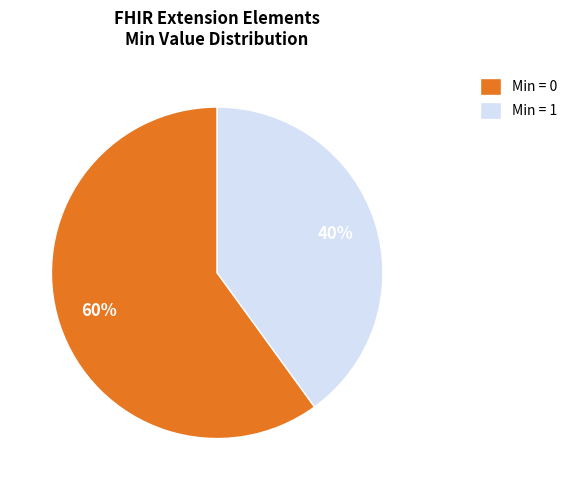

How many segments does this pie chart have?

2